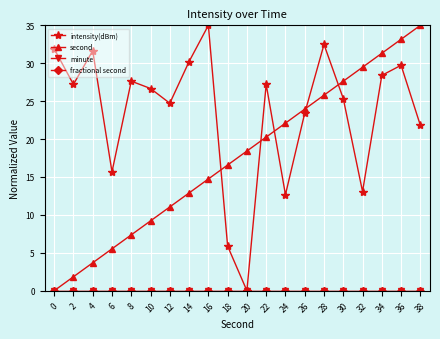

Which series changed the most between 22 and 34?

second